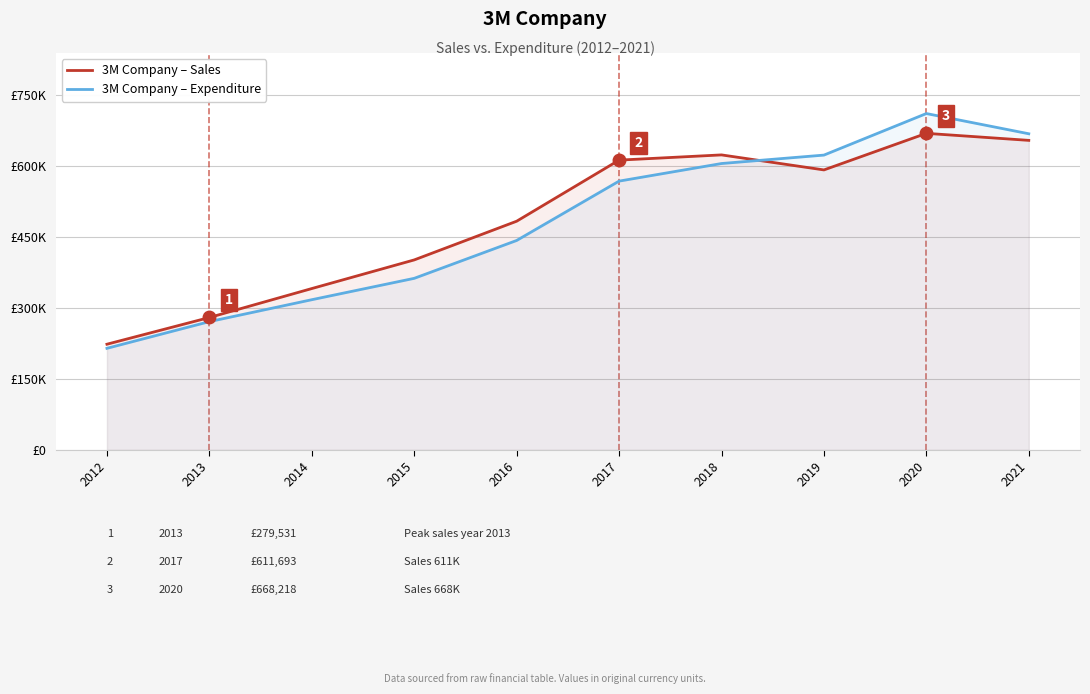

What value does the 3M Company – Sales series have at 2020, to the nearest 10?

668220